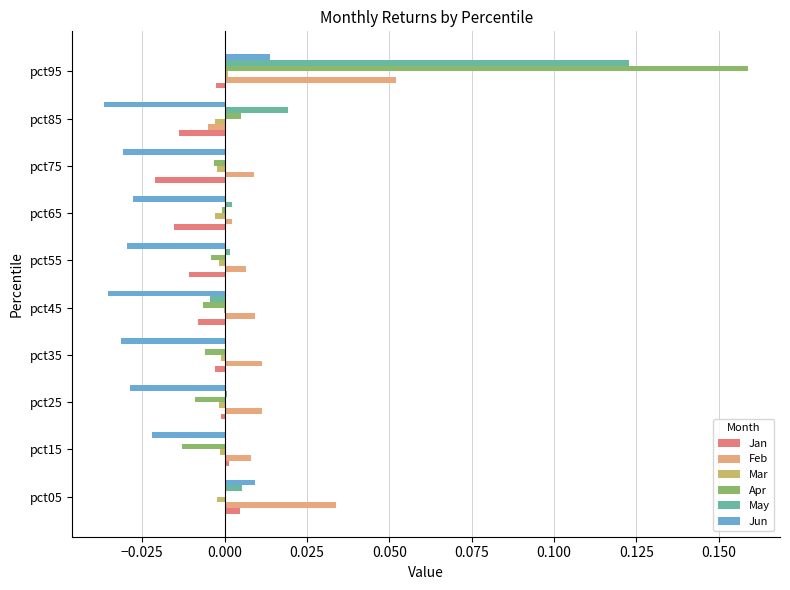

Between pct15 and pct95, which series saw the biggest shift?

Apr